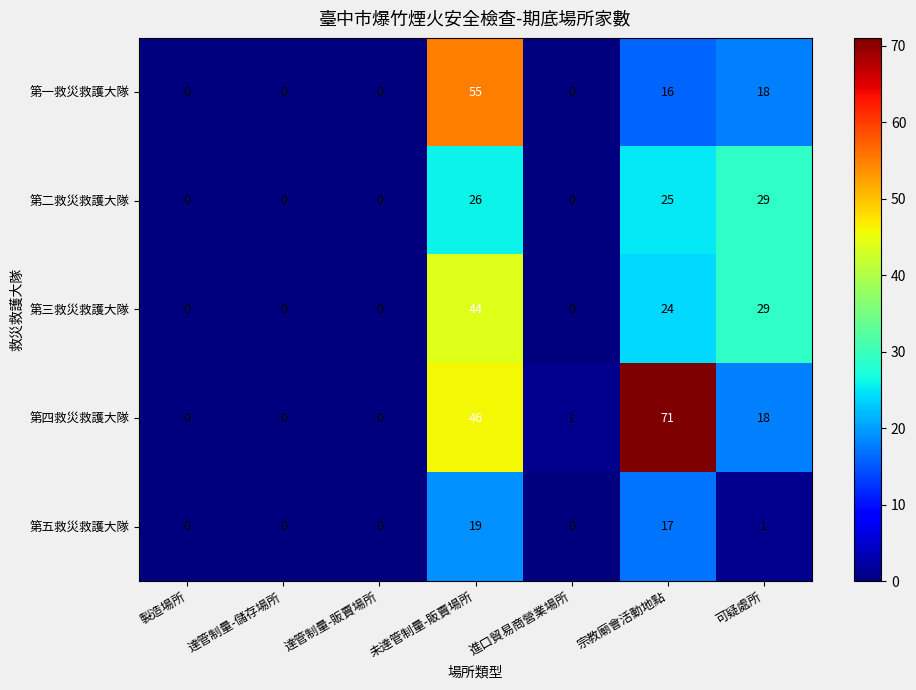

What is the total value across all series at 進口貿易商營業場所?

1